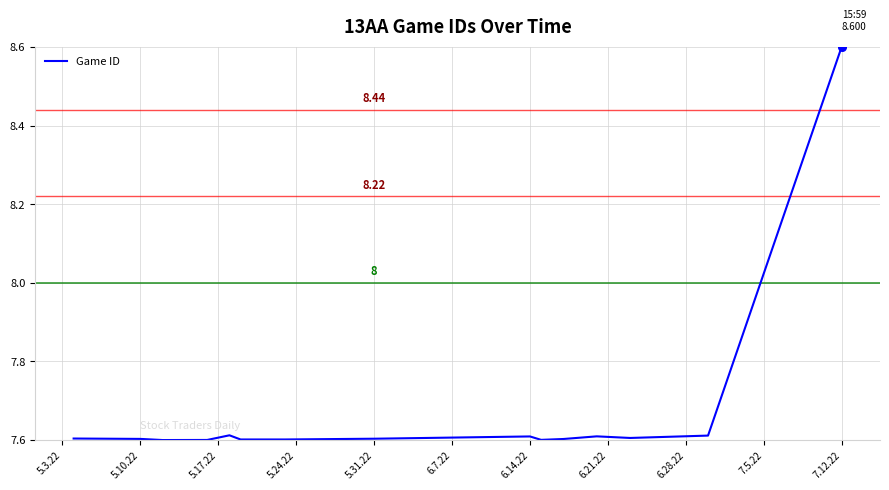

What is the difference between the maximum and minimum values?

1.0